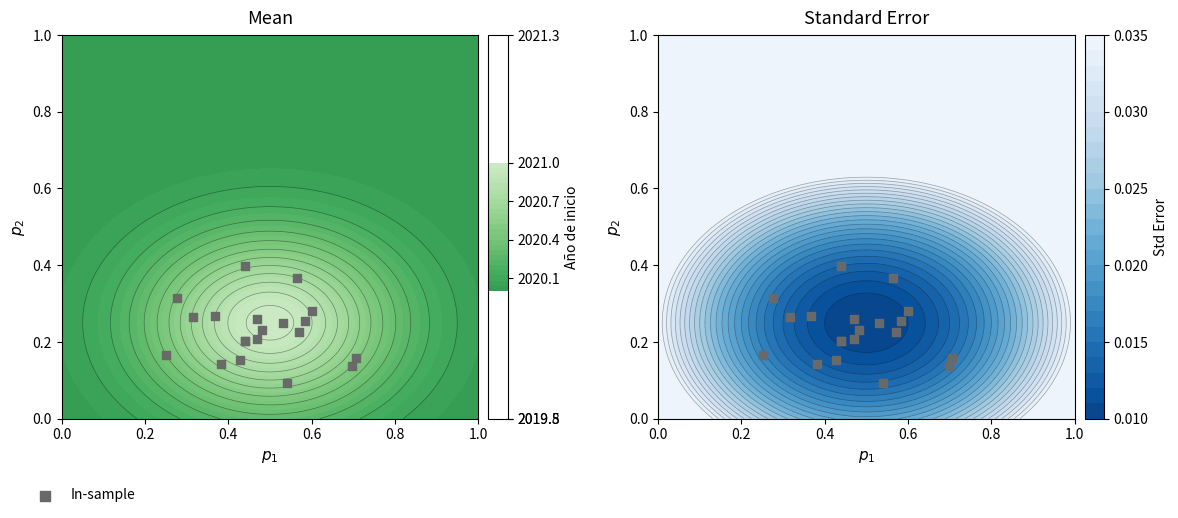

The chart shows a value of 0.2 at 0.0. True or false?

False